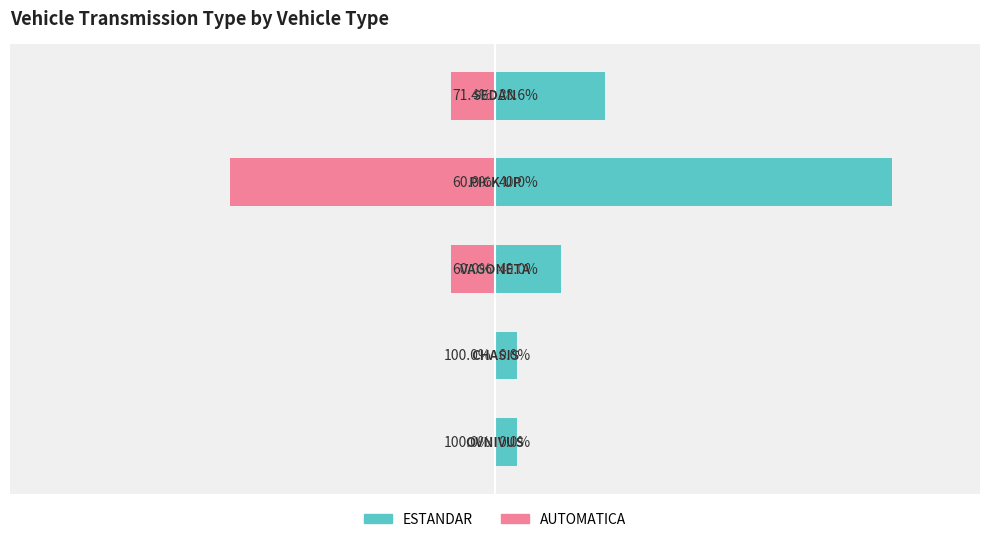

Are the bars horizontal?

Yes